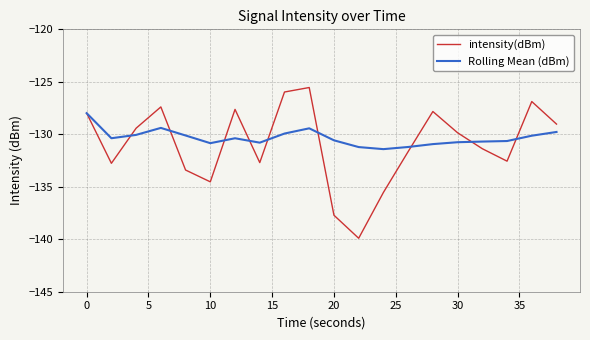

After their last crossing, which series has the higher values: intensity(dBm) or Rolling Mean (dBm)?

intensity(dBm)